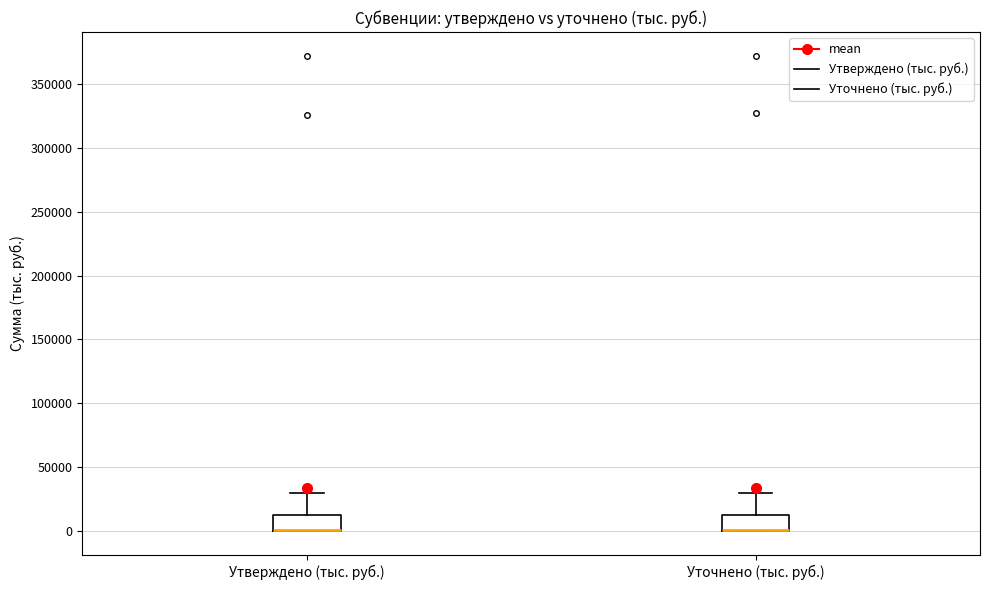

Reading left to right, read every box against the y-axis: the position of its median line, the range the box covers, and the ends of its whiskers. The values are not printed on the chart, so give them approximately, as read against the axis.

Утверждено (тыс. руб.): median 0 (drawn on the box's lower edge), box 0 to 15000, whiskers 0 to 30000
Уточнено (тыс. руб.): median 0 (drawn on the box's lower edge), box 0 to 15000, whiskers 0 to 30000